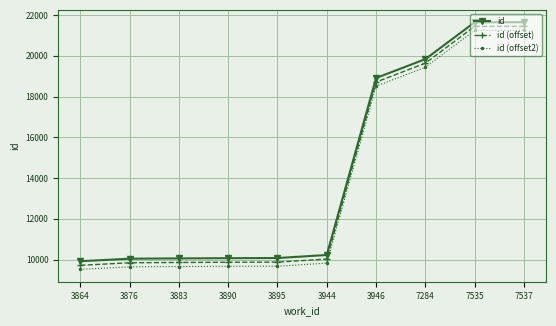

What is the value of the id (offset2) point at the 7th from the left?

18513